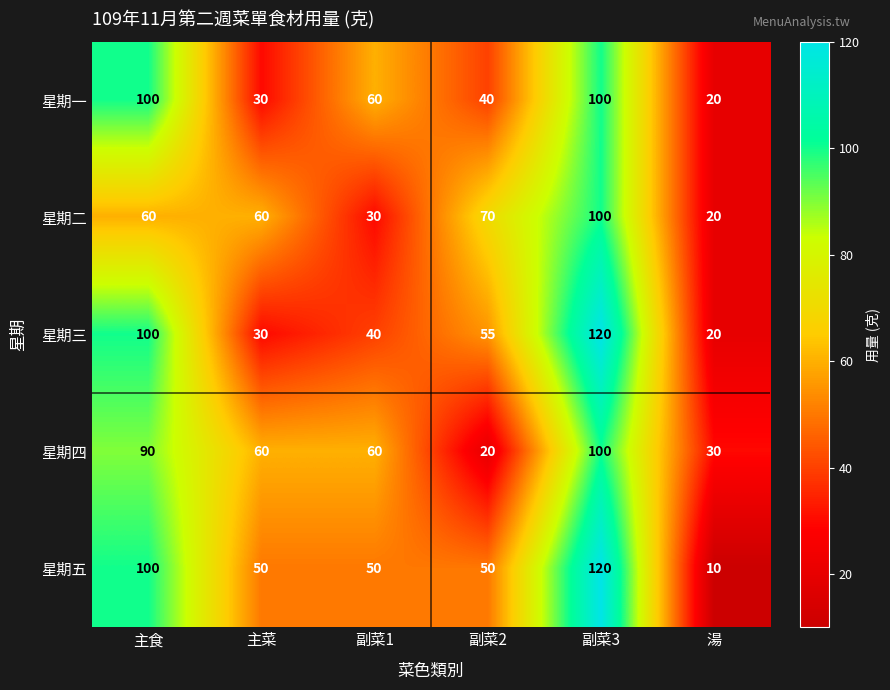

Reading left to right, transcribe all the data shown in this chart.

星期一: 100	30	60	40	100	20
星期二: 60	60	30	70	100	20
星期三: 100	30	40	55	120	20
星期四: 90	60	60	20	100	30
星期五: 100	50	50	50	120	10